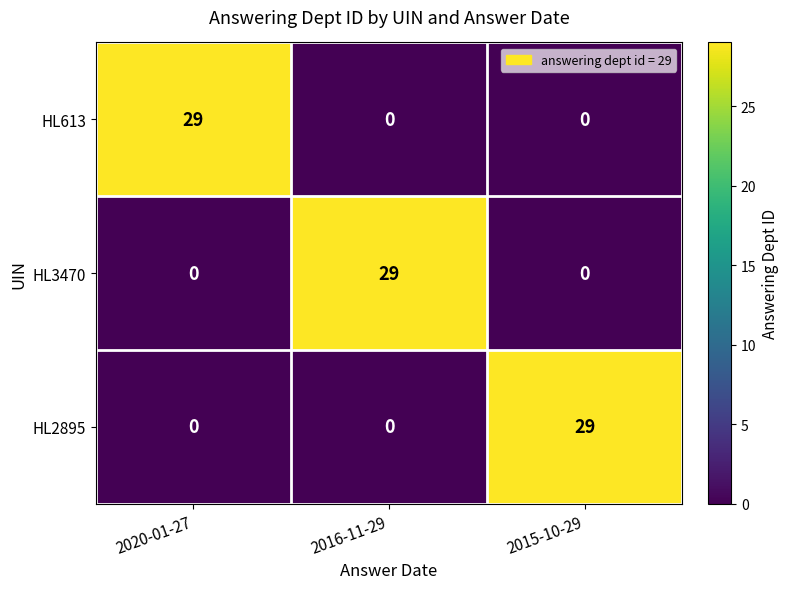

At how many categories does at least one series exceed 27?

3